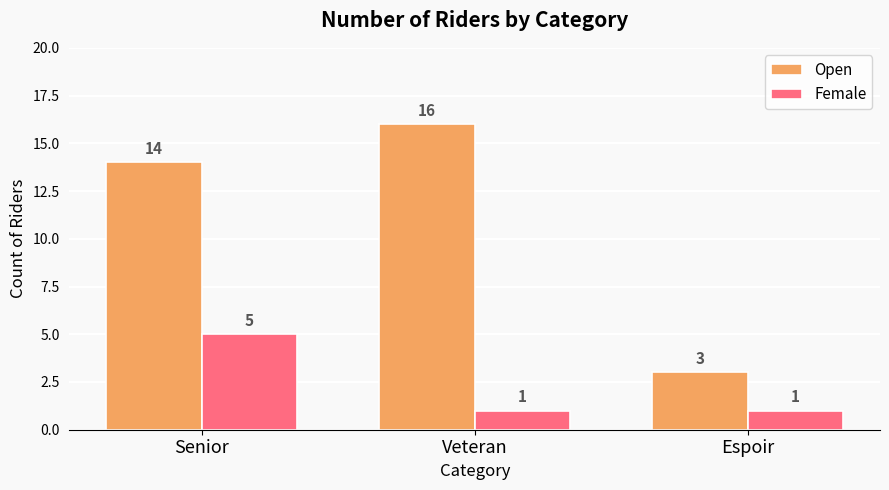

Rank the series at Senior from highest to lowest value.

Open, Female